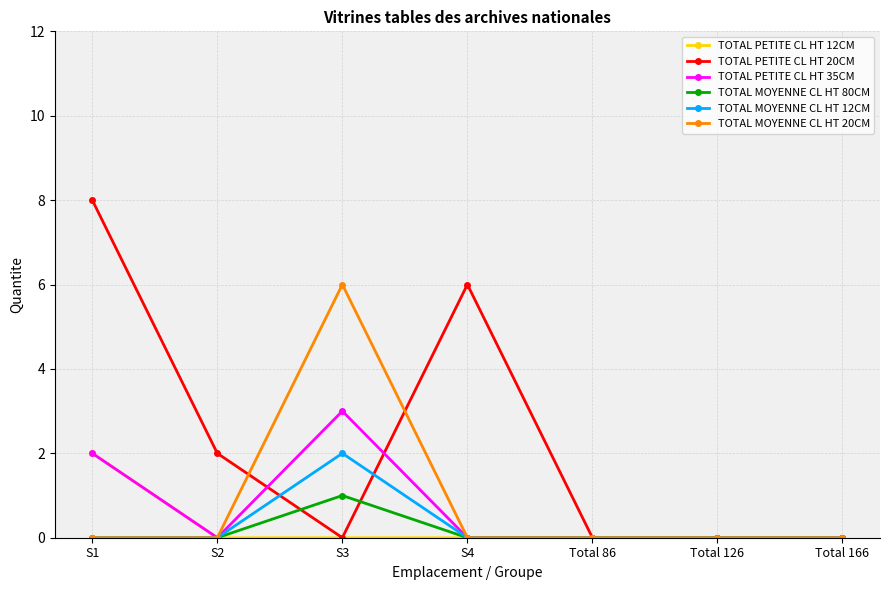

Where is the first local maximum for TOTAL PETITE CL HT 20CM?

S4